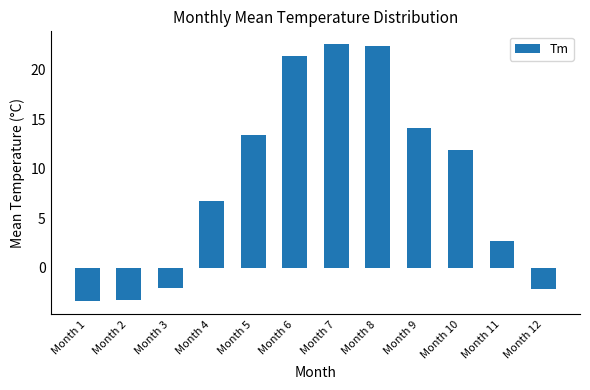

What is the value of the 6th bar from the left?

21.4